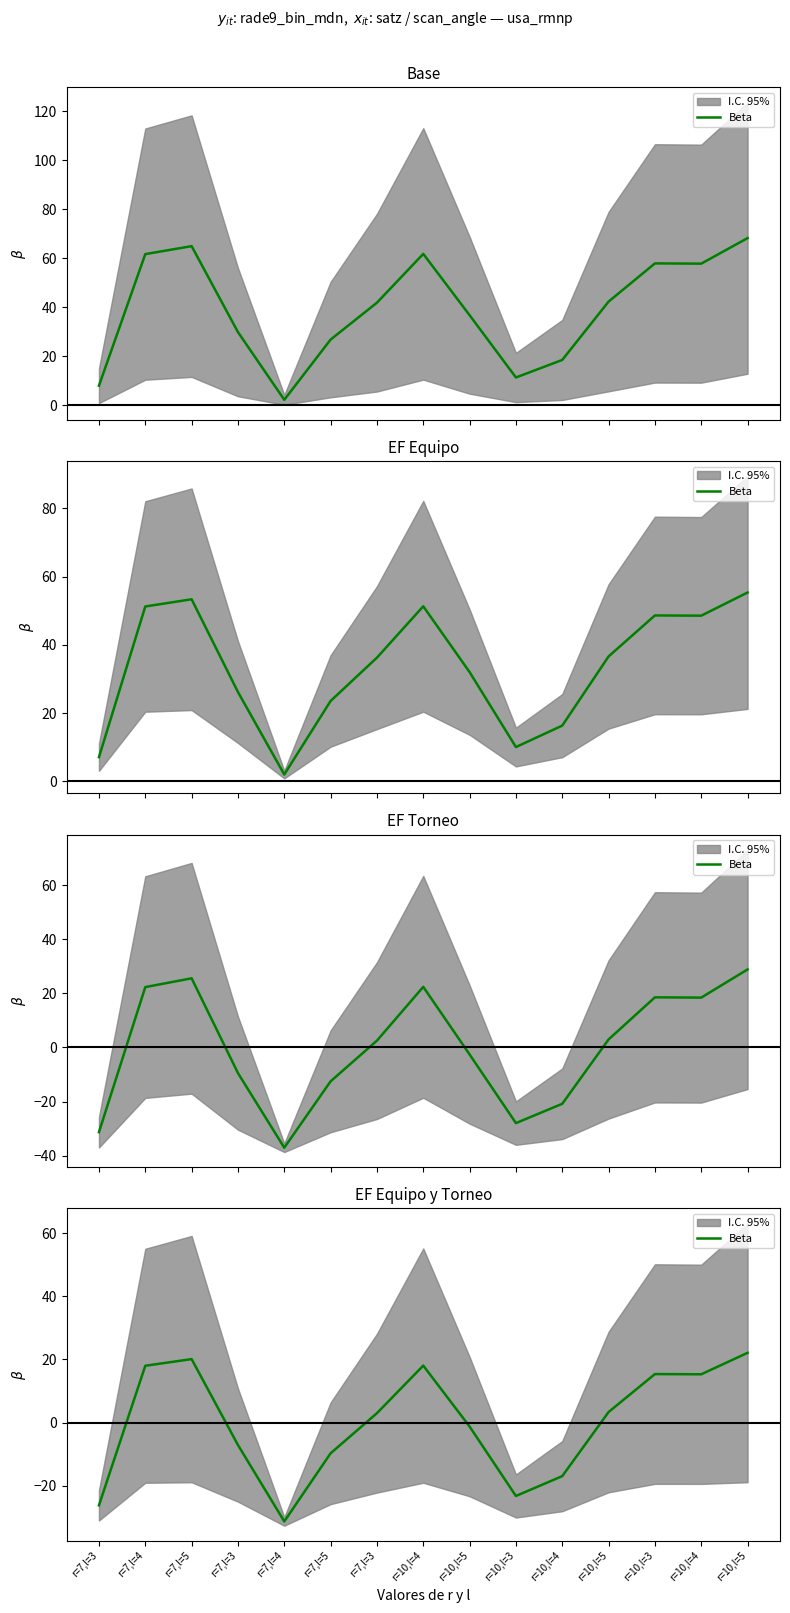

The chart shows a value of -23.2 at r=10,l=3. True or false?

True